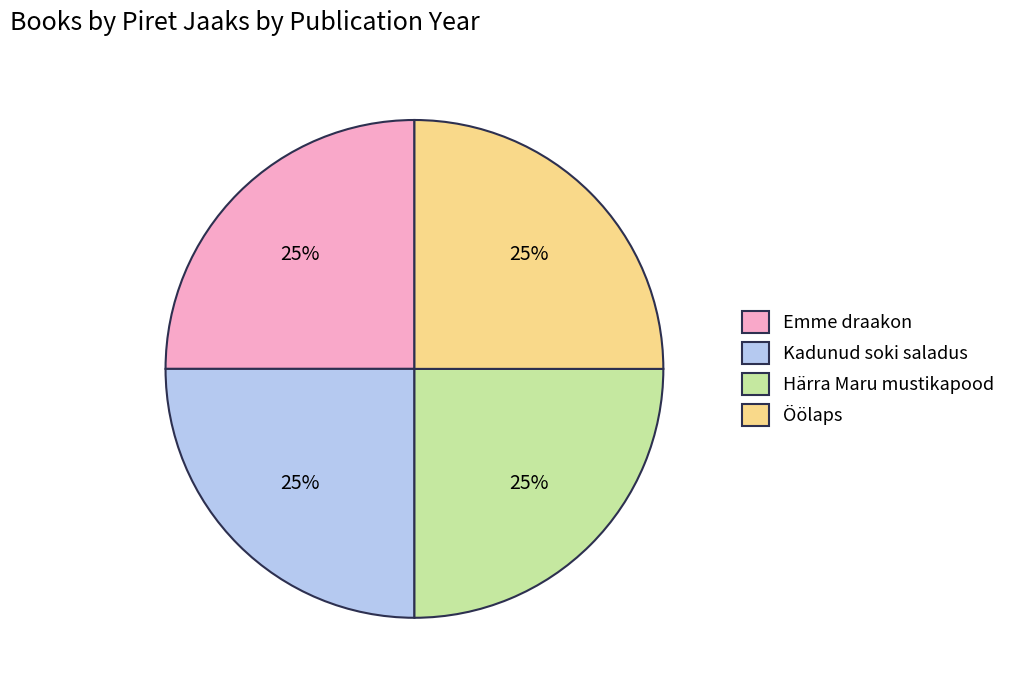

The Öölaps slice represents 12% of the pie. True or false?

False